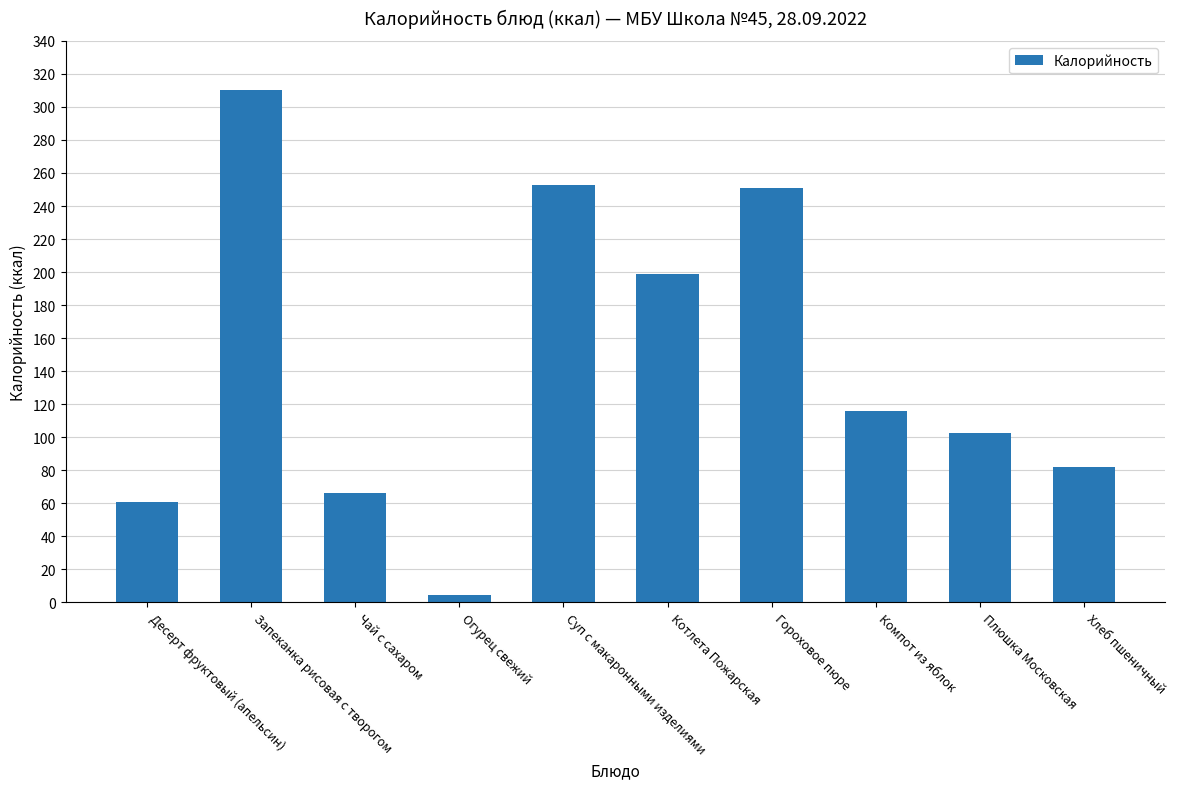

At which label is the value closest to 157?

Компот из яблок